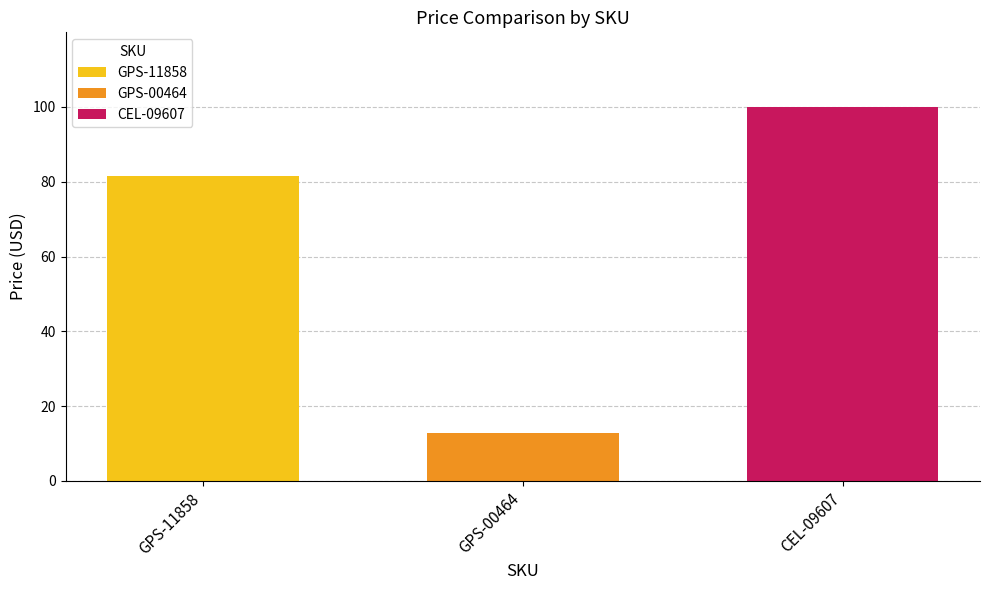

What is the spread (max minus min) of values at GPS-00464?

87.0